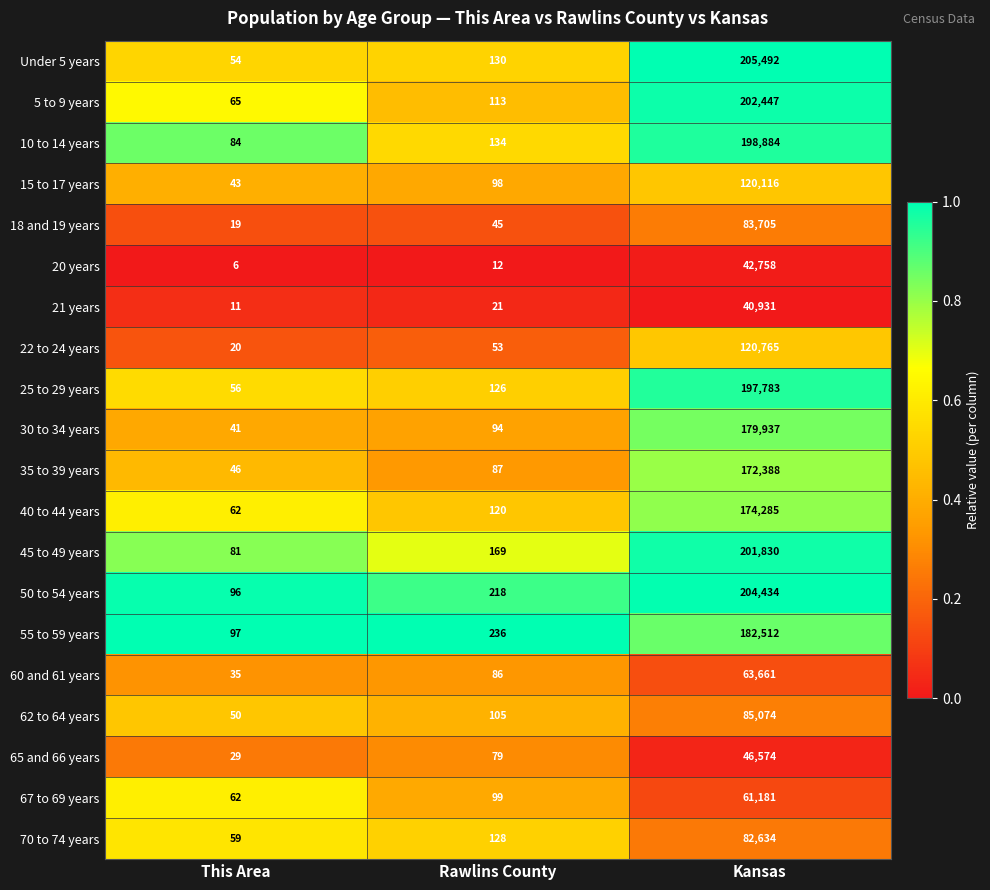

The 62 to 64 years series shows 36 at Rawlins County. True or false?

False